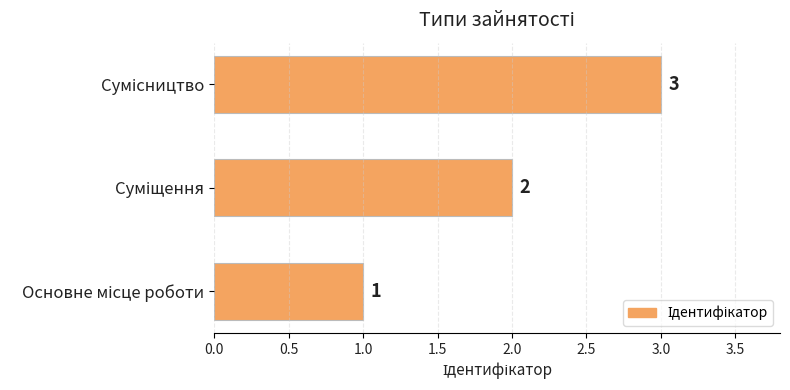

Count the values in the range 1 to 3.

3